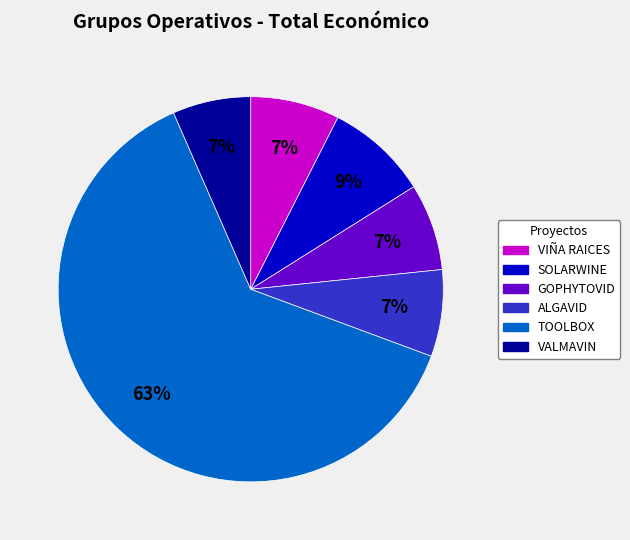

How many segments does this pie chart have?

6